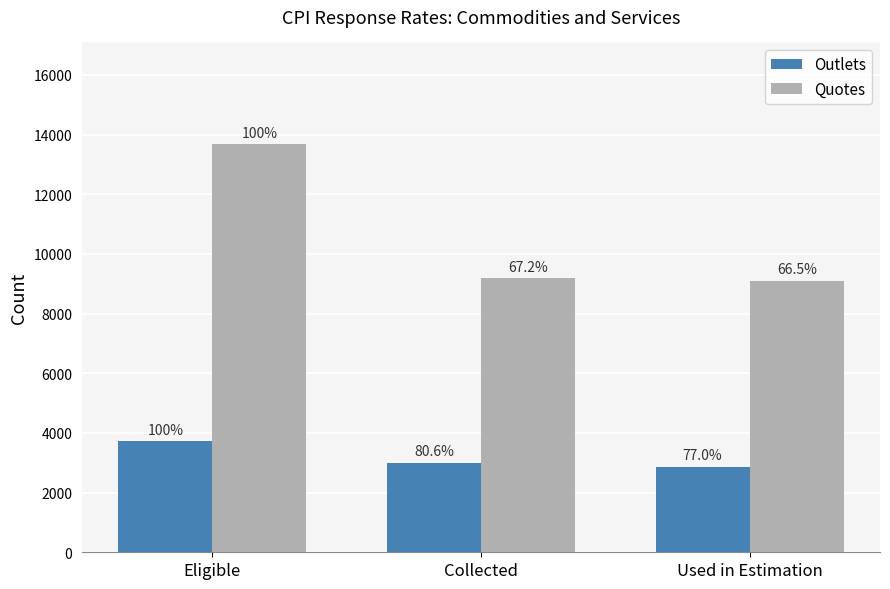

How many bars are there in each group?

2